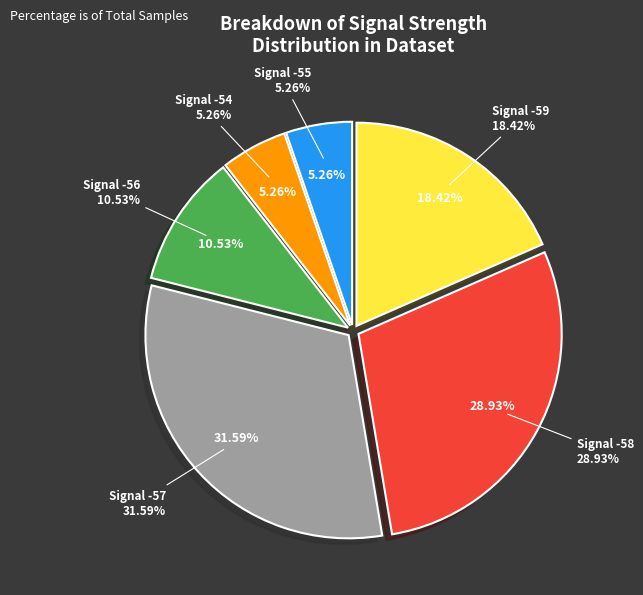

How many segments does this pie chart have?

6